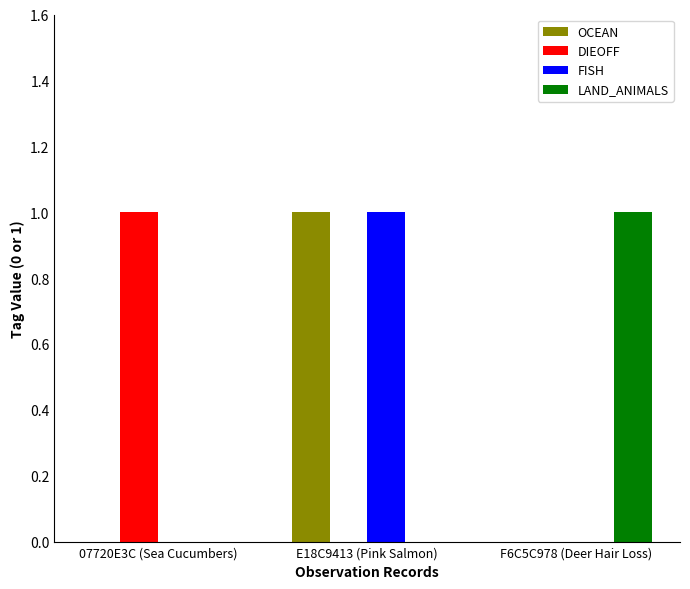

Are the bars grouped side by side (vs. stacked)?

Yes